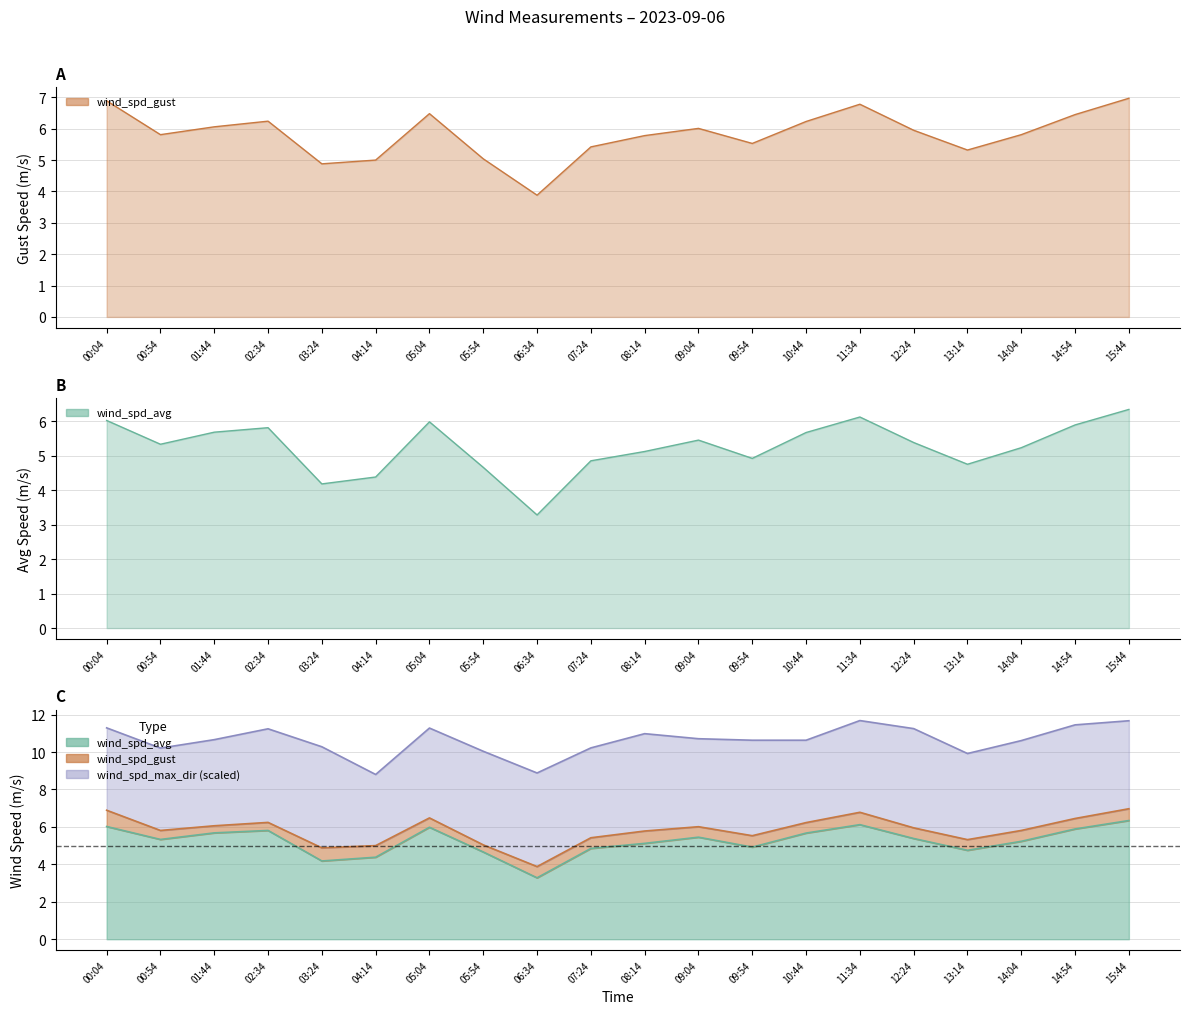

Reading left to right, transcribe all the data shown in this chart.

wind_spd_avg: 6.0	5.3	5.7	5.8	4.2	4.4	6.0	4.7	3.3	4.8	5.1	5.5	4.9	5.7	6.1	5.4	4.8	5.2	5.9	6.3
wind_spd_gust: 6.9	5.8	6.1	6.2	4.9	5.0	6.5	5.0	3.9	5.4	5.8	6.0	5.5	6.2	6.8	6.0	5.3	5.8	6.5	7.0